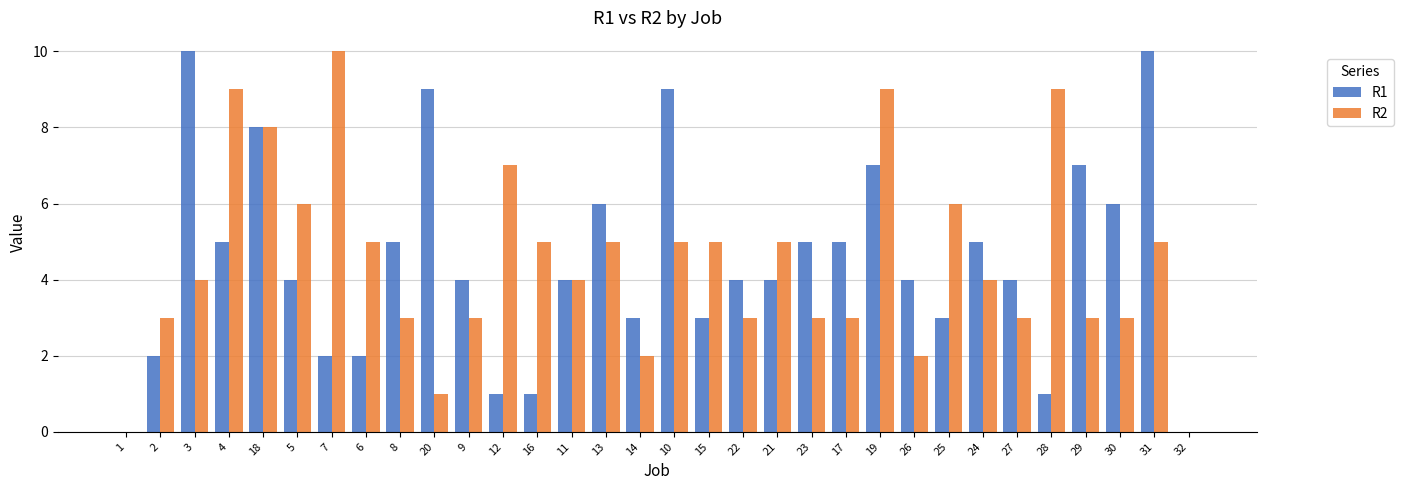

Count the number of data series in this chart.

2